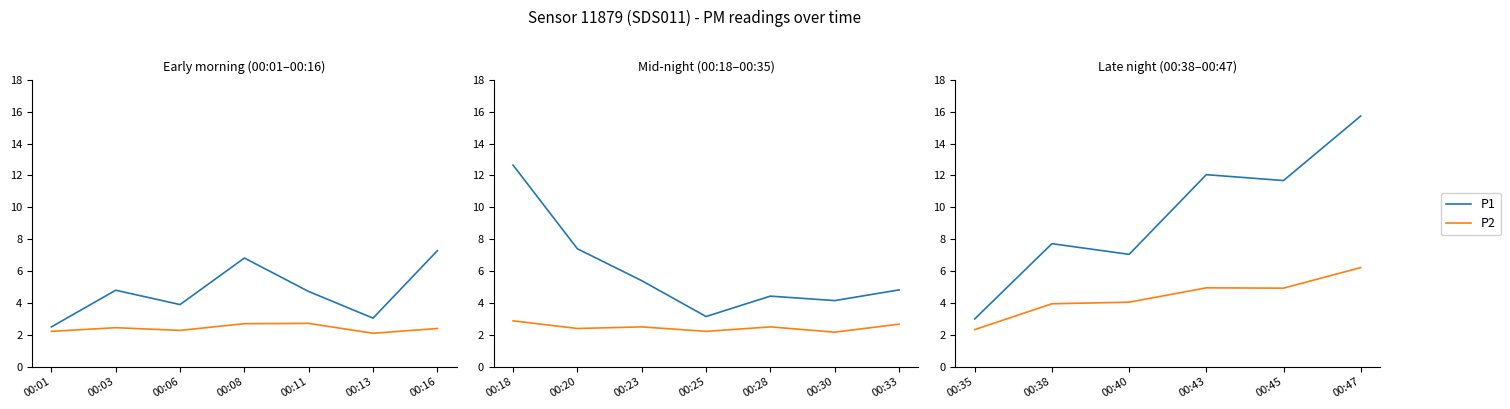

What is the difference between the maximum and minimum values in the P2 series?

3.9